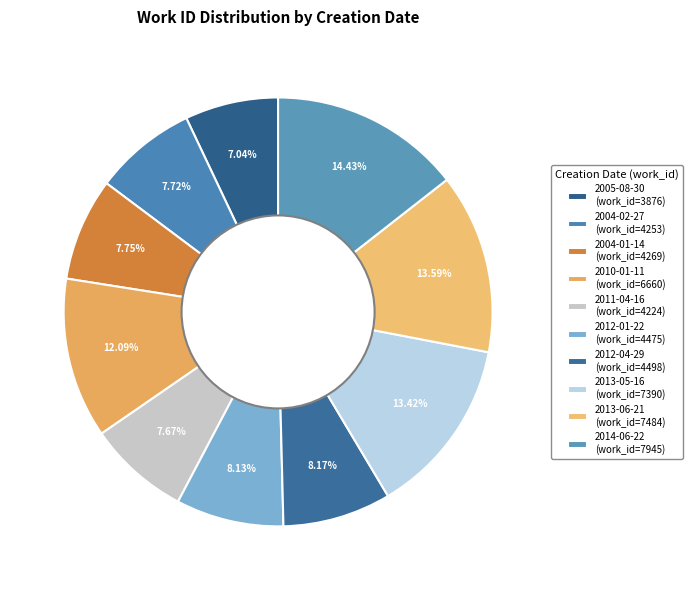

Does 2012-04-29 represent more than half of the total?

No